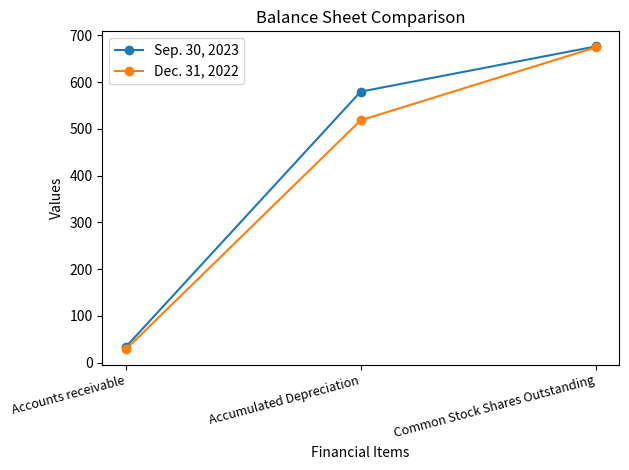

Reading right to left, extract all data points from this chart.

Sep. 30, 2023: 676.3	579.7	33.5
Dec. 31, 2022: 674.3	518.4	28.2